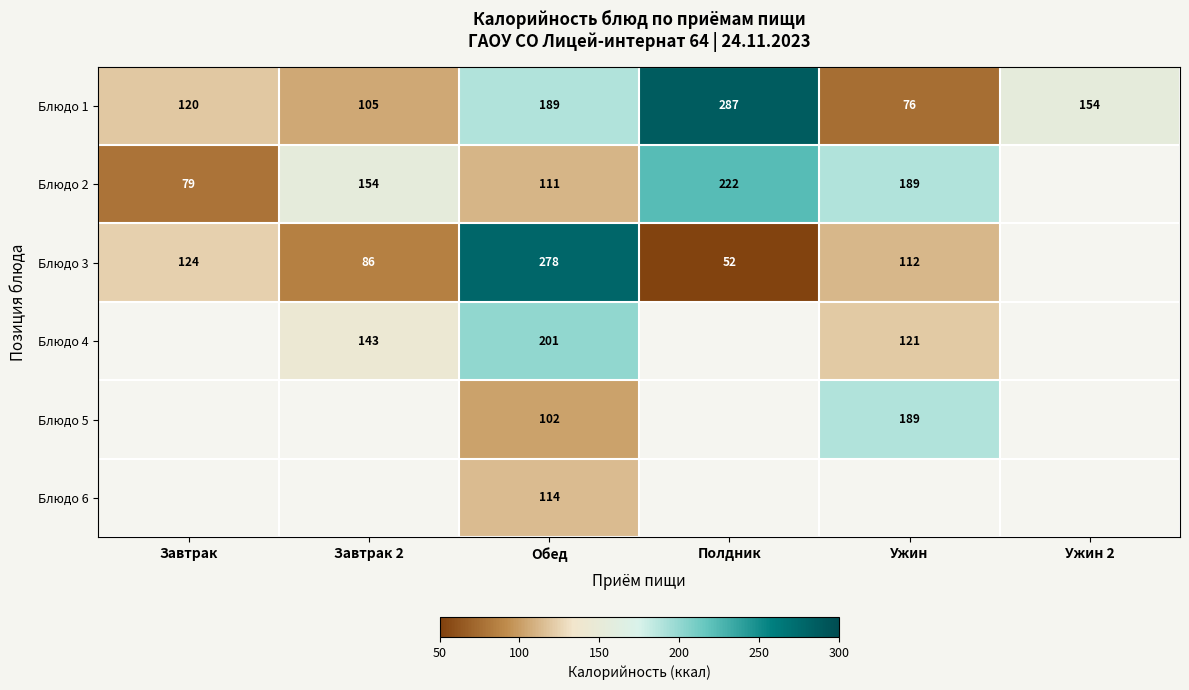

What is the difference between the Блюдо 1 values at Обед and Завтрак 2?

84